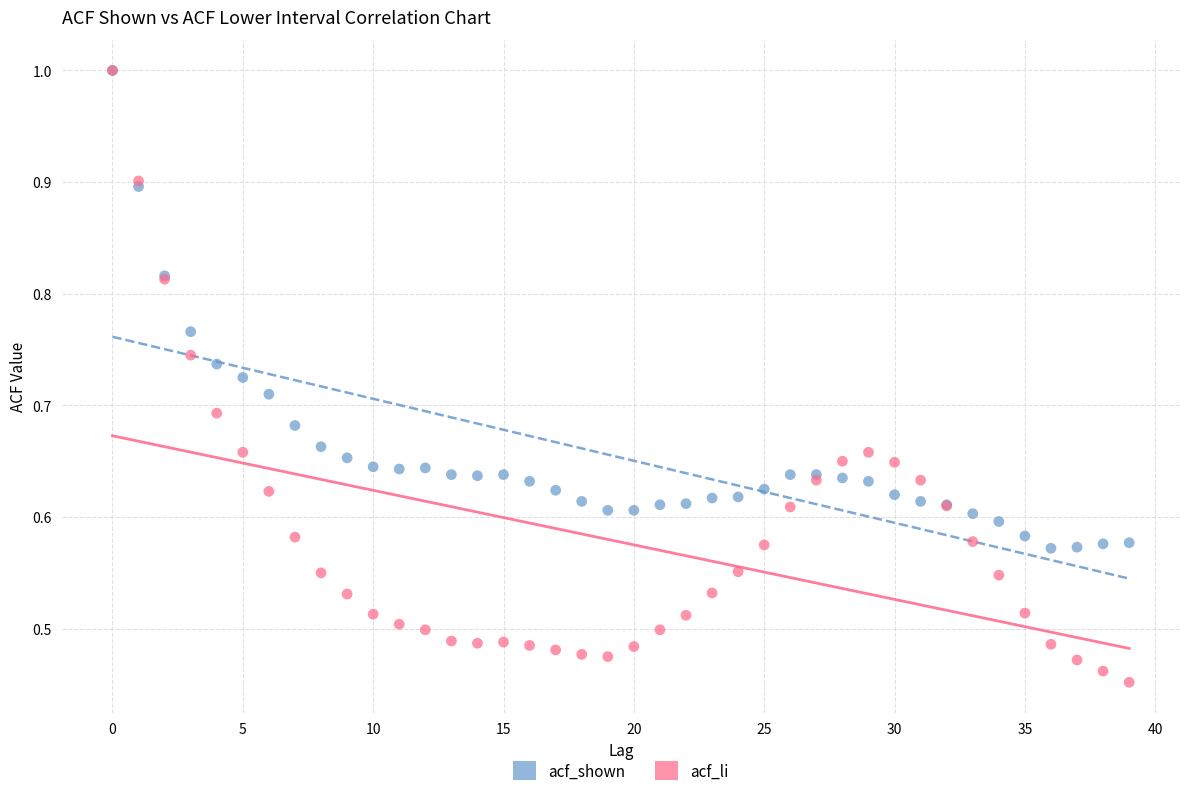

Which series reaches the minimum Y coordinate?

acf_li